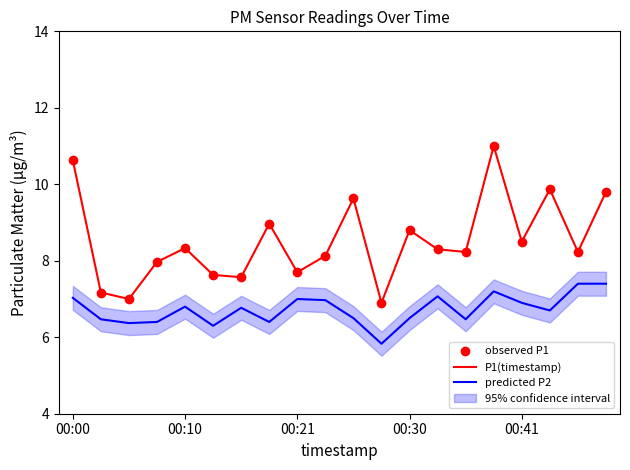

Which series contains the lowest Y value?

predicted P2